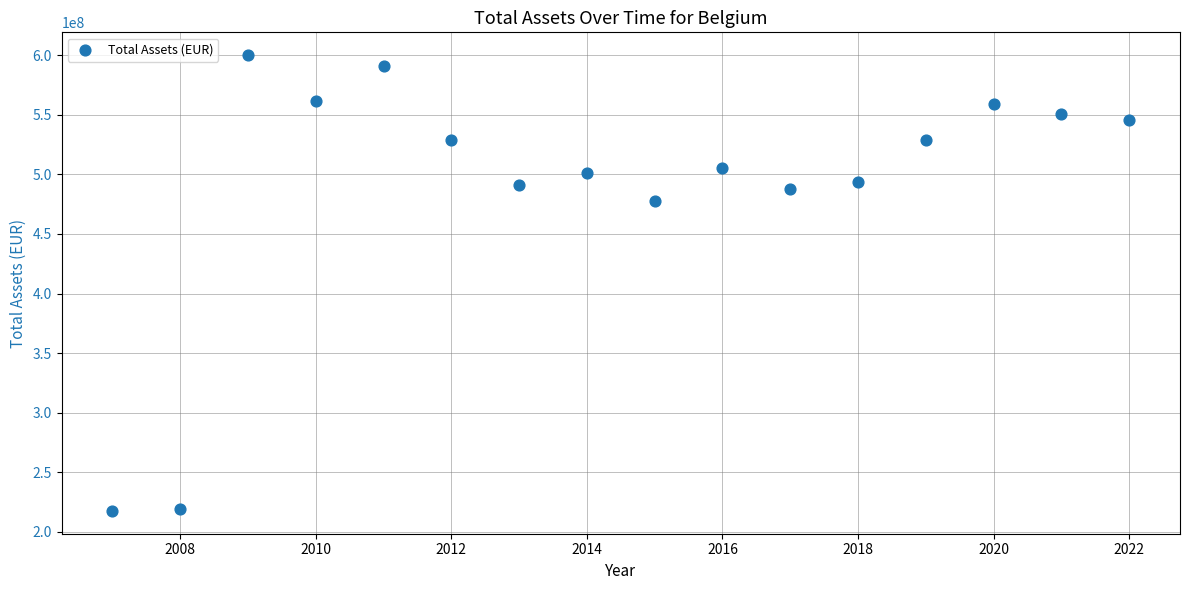

What is the range of X values (max minus min)?

15.0